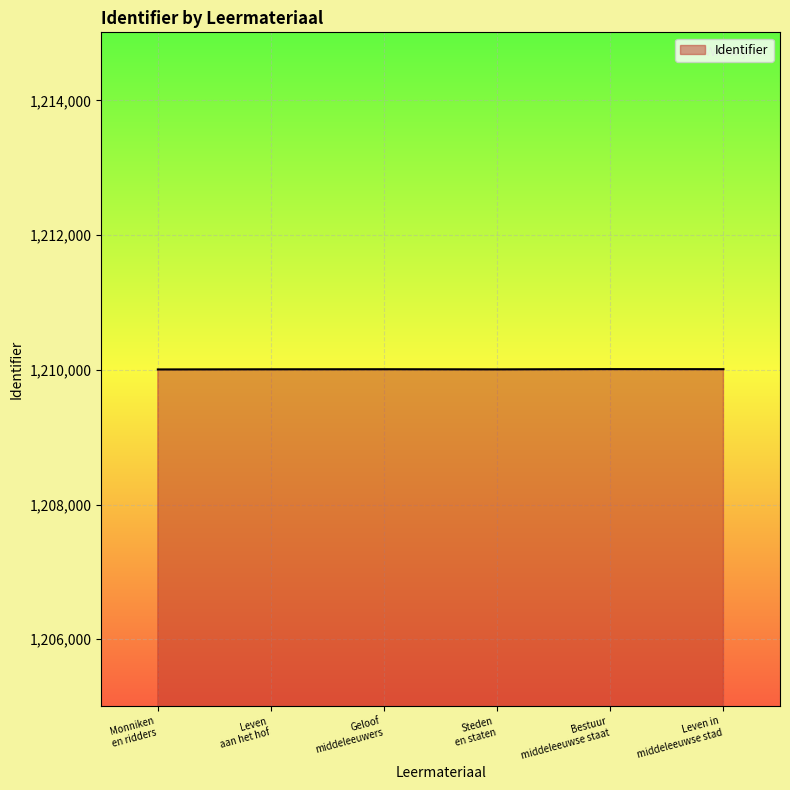

What is the maximum value shown in the chart?

1210011